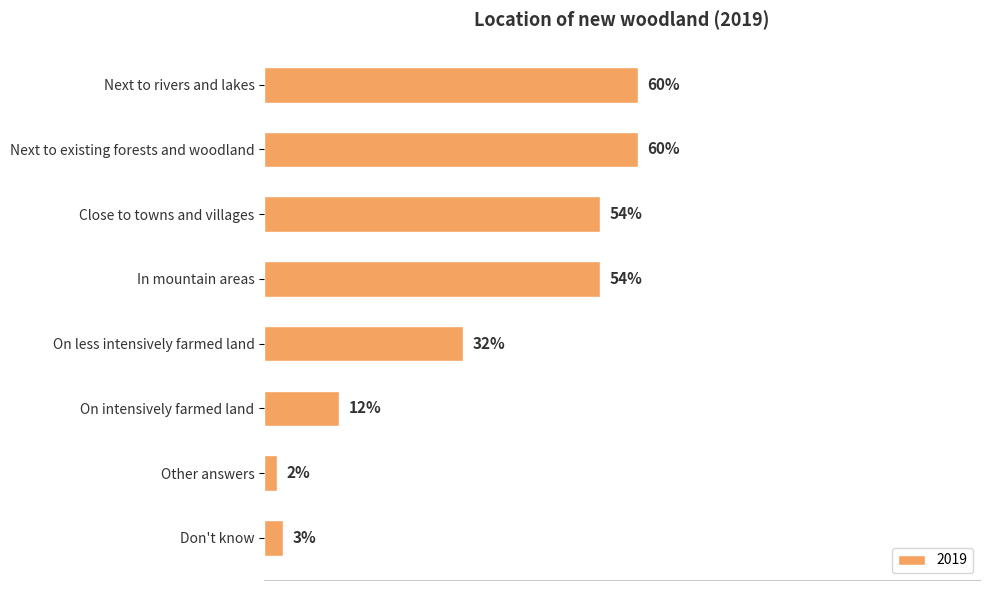

Which has a higher value, Next to existing forests and woodland or Don't know?

Next to existing forests and woodland